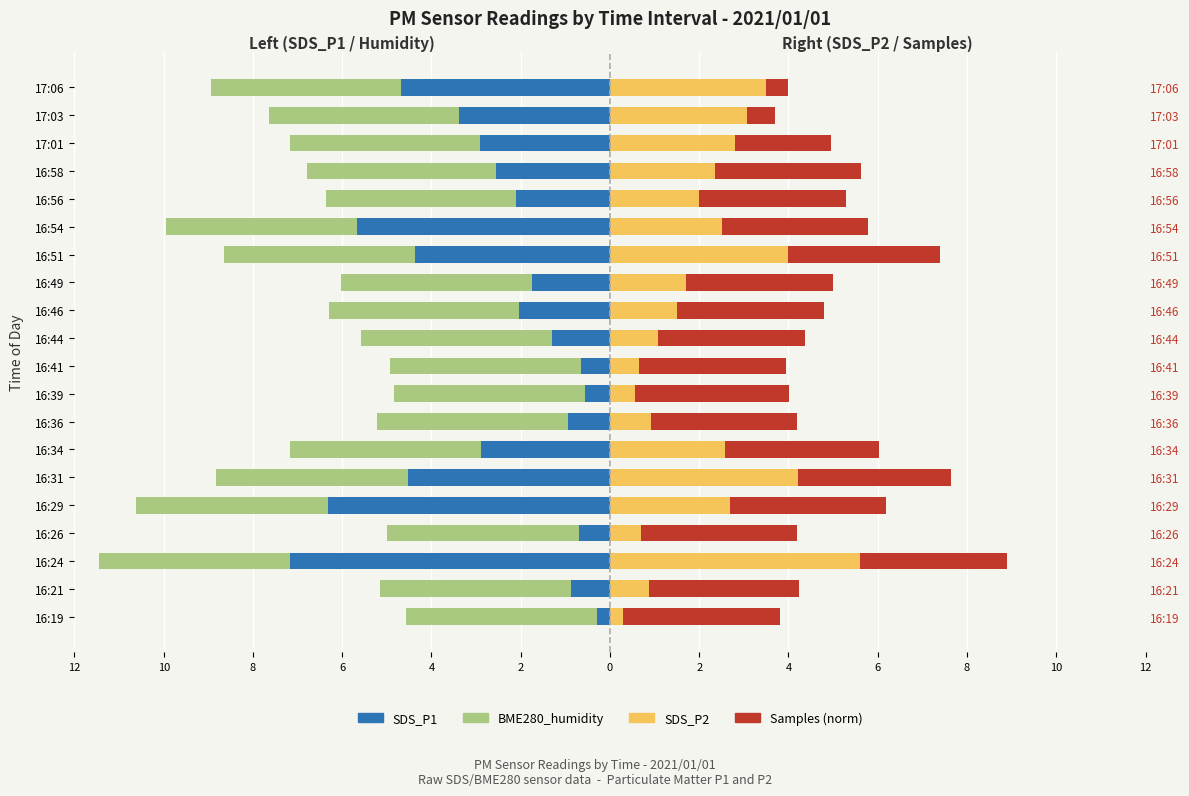

What is the value of the Samples (norm) bar at the 7th from the left?

6.0